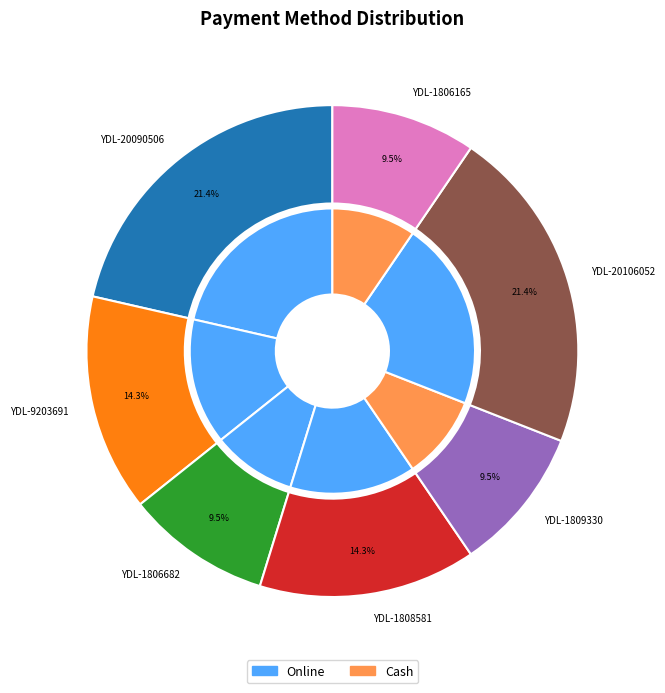

Which series has the widest spread of values?

Online